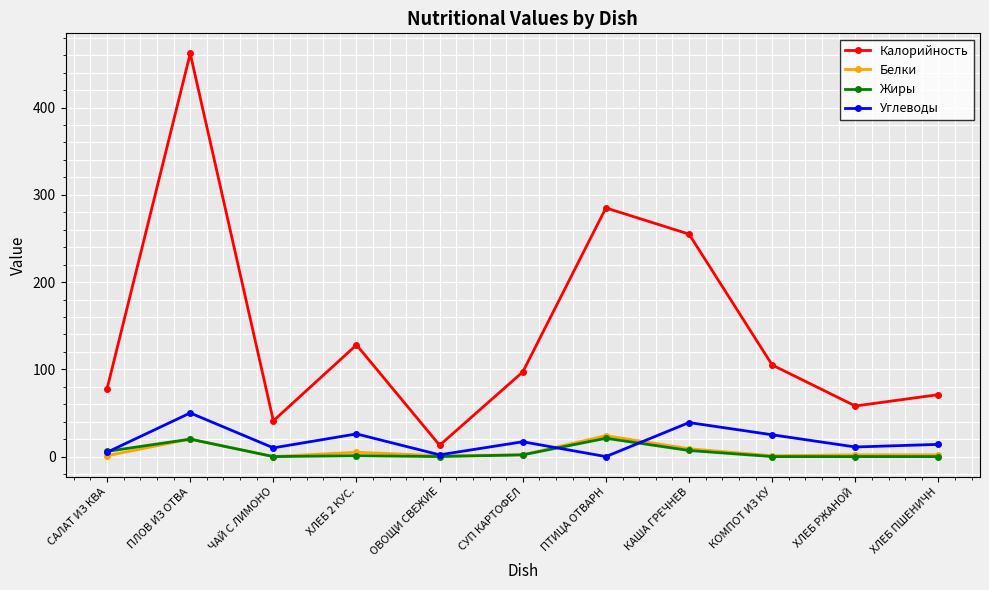

What is the spread (max minus min) of values at ХЛЕБ РЖАНОЙ?

58